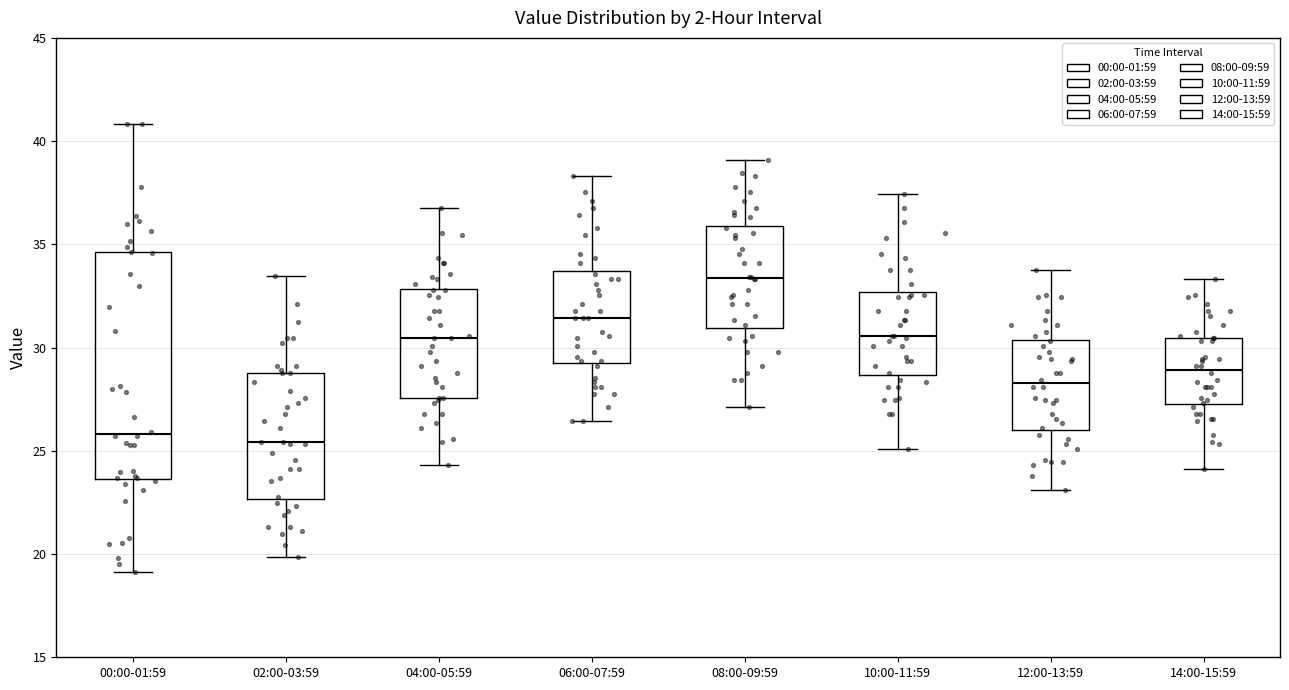

Where does the median line of the box for 04:00-05:59 sit on the y-axis? The values are not printed on the chart, so give them approximately, as read against the axis.

30.5